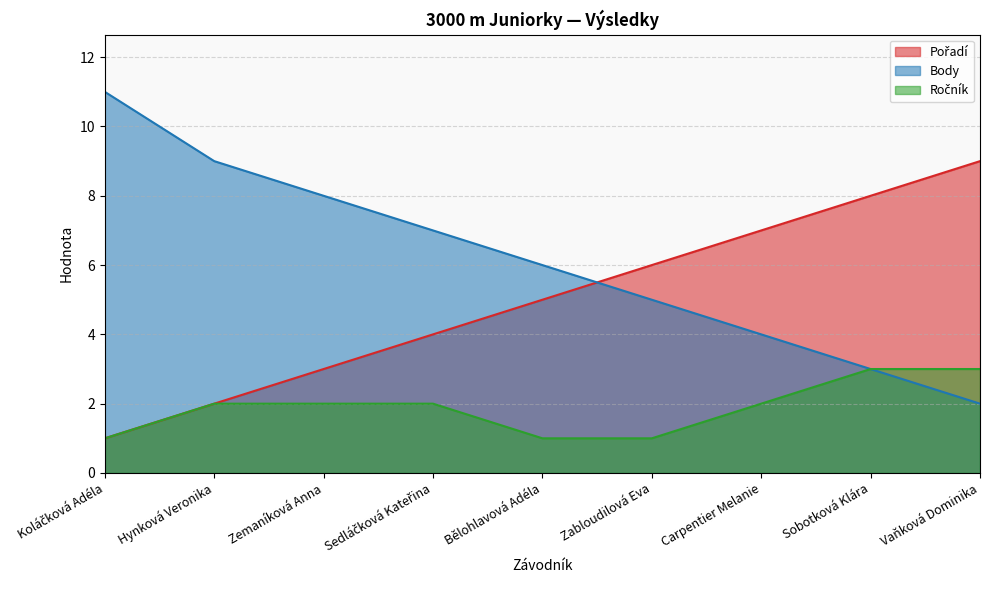

Which category has the lowest value across all series?

Koláčková Adéla